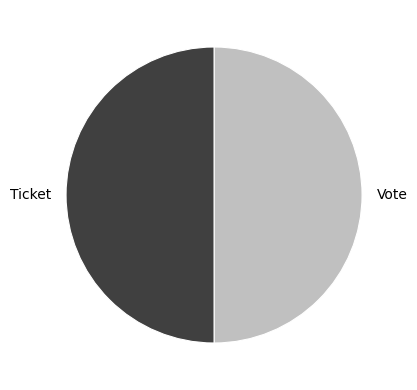

True or false: Ticket accounts for 1% of the total.

False